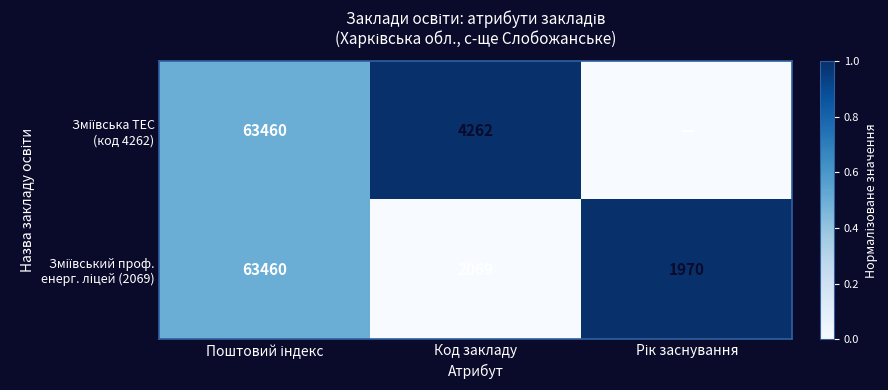

What is the spread (max minus min) of values at Код закладу?

2193